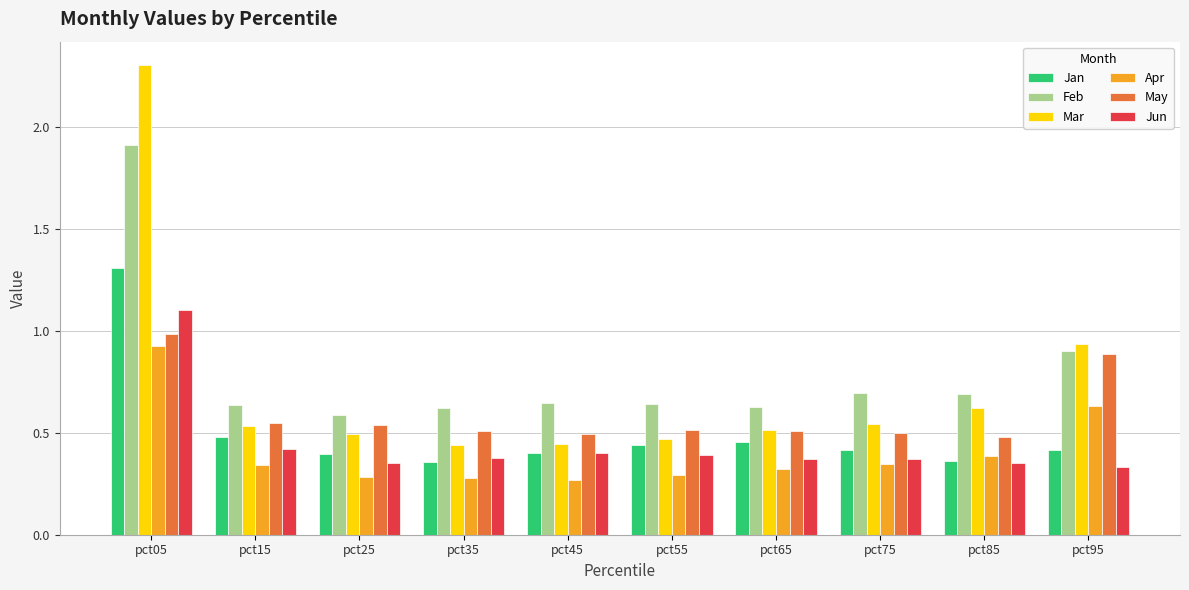

What are all the series names shown in the legend?

Jan, Feb, Mar, Apr, May, Jun